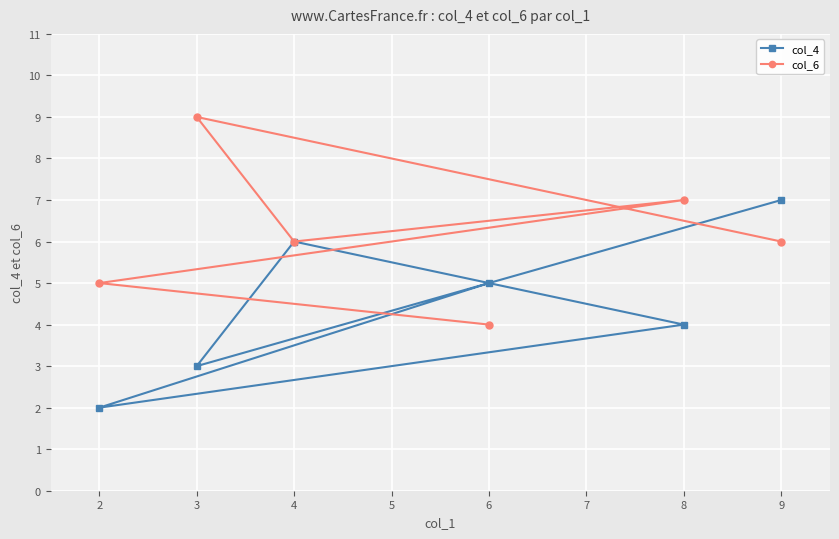

How many lines are shown in the chart?

2